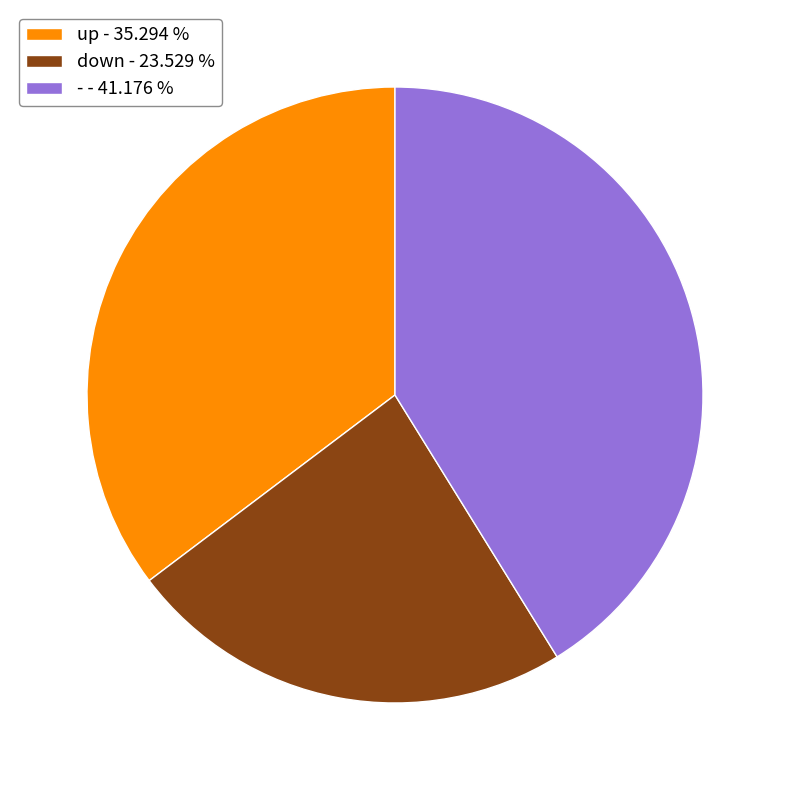

Is down - 23.529 % the majority of the pie?

No